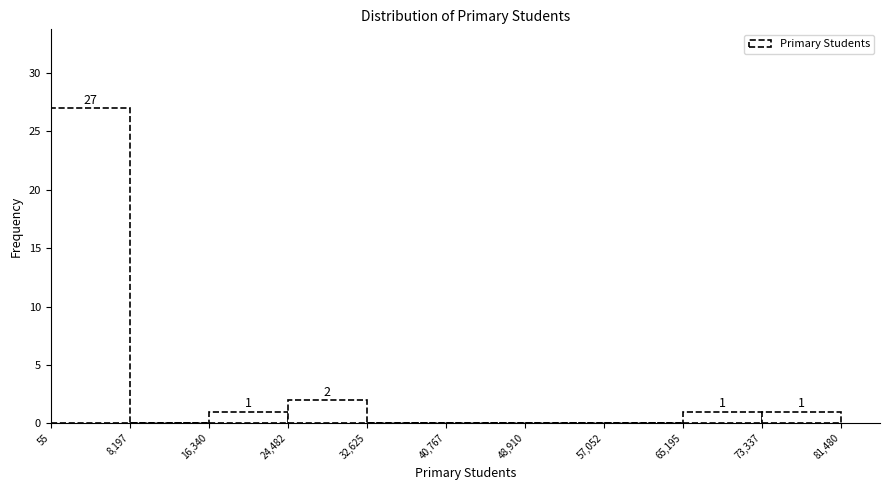

Over which range of the x-axis is the bar tallest?

55 to 8,197